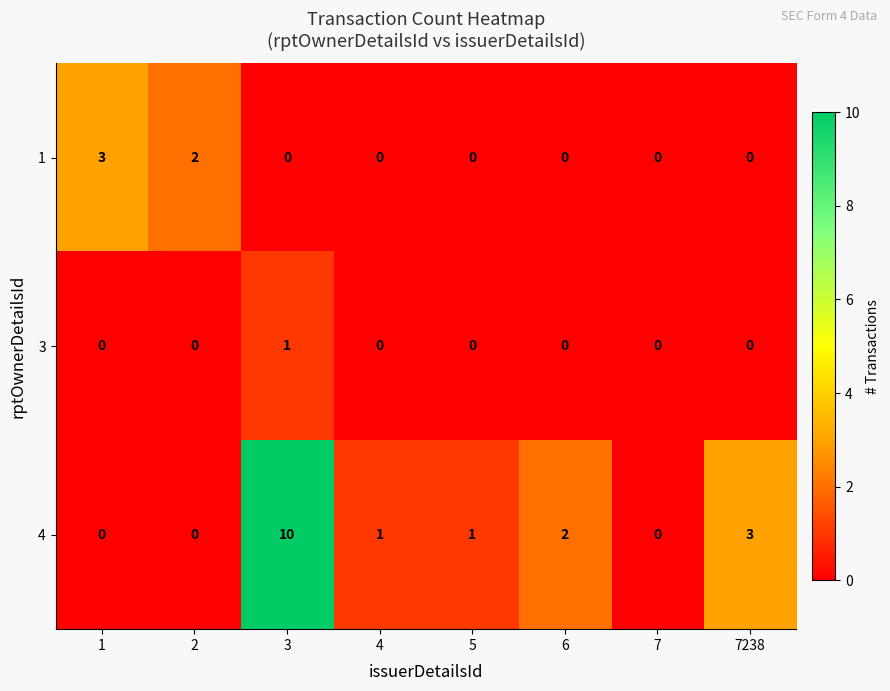

Reading left to right, extract all data points from this chart.

1: 1=3	2=2	3=0	4=0	5=0	6=0	7=0	7238=0
3: 1=0	2=0	3=1	4=0	5=0	6=0	7=0	7238=0
4: 1=0	2=0	3=10	4=1	5=1	6=2	7=0	7238=3